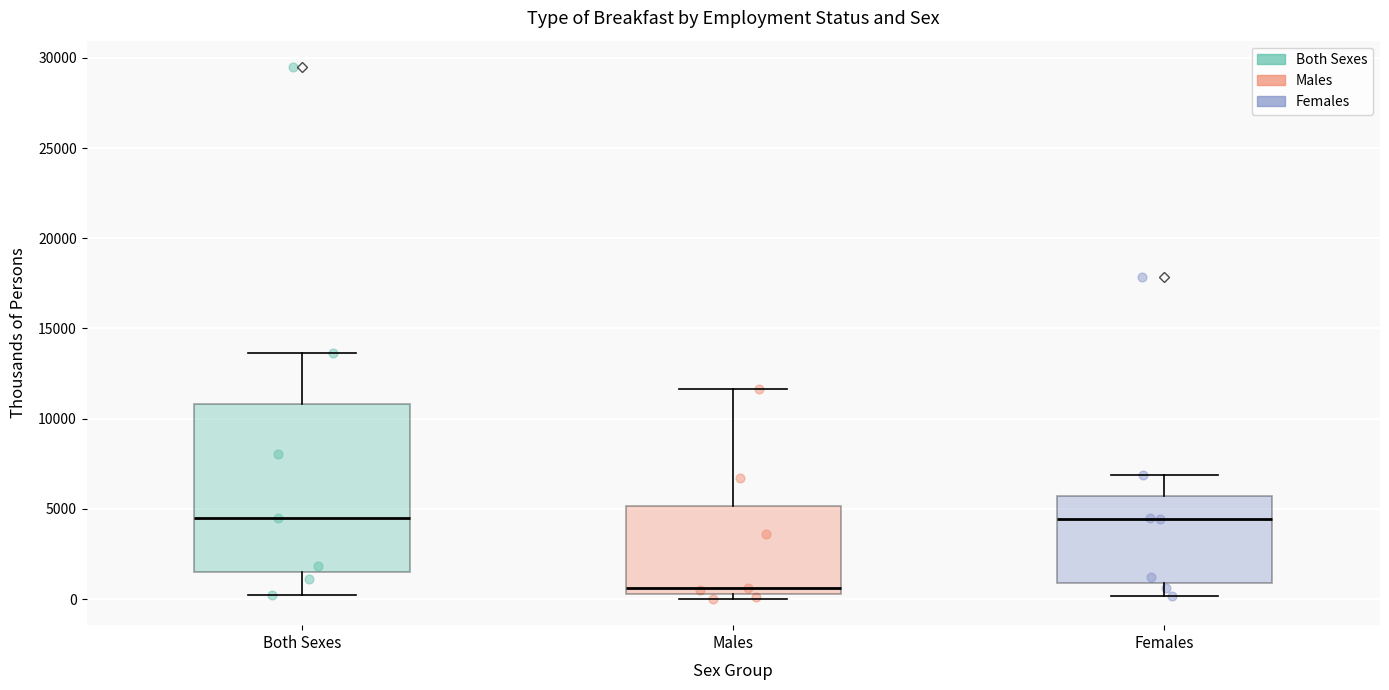

Reading left to right, transcribe this box plot: for each box, give where its median line is, the range the box spans, and where its two whiskers end, as read against the y-axis. The values are not printed on the chart, so give them approximately, as read against the axis.

Both Sexes: median 4500, box 1500 to 11000, whiskers 500 to 13500
Males: median 500 (just above the box's lower edge), box 500 to 5000, whiskers 0 to 11500
Females: median 4500, box 1000 to 5500, whiskers 0 to 7000